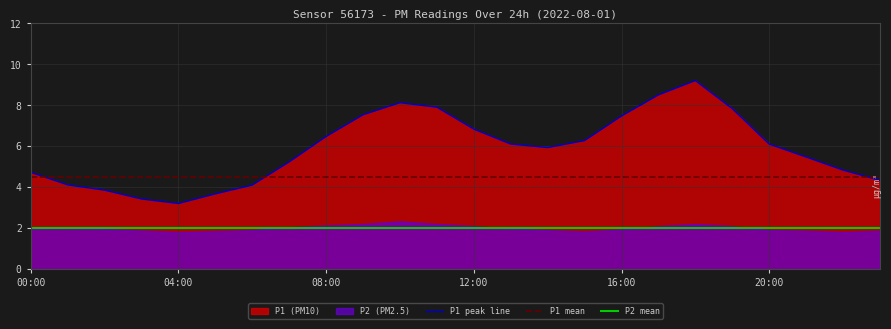

What is the lowest value of the P1 mean series?

4.5